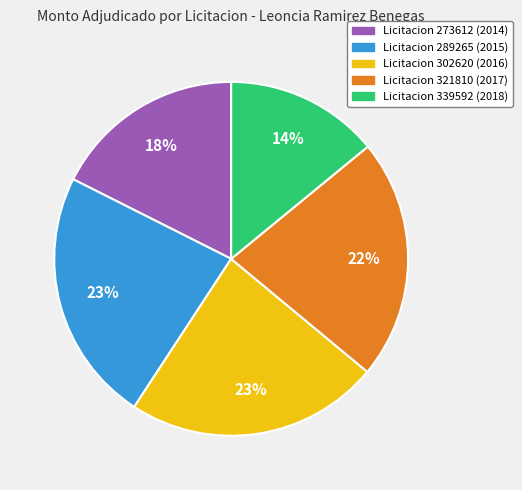

To the nearest percent, what is the average slice percentage?

20%